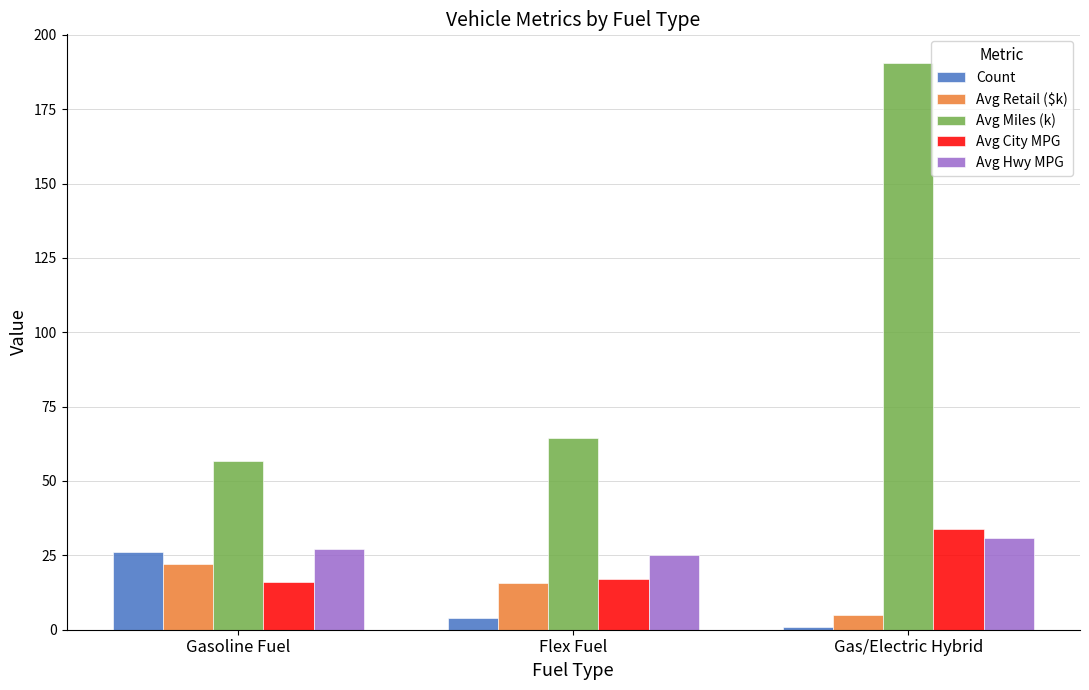

True or false: Avg Miles (k) has a value of 86.5 at Gasoline Fuel.

False